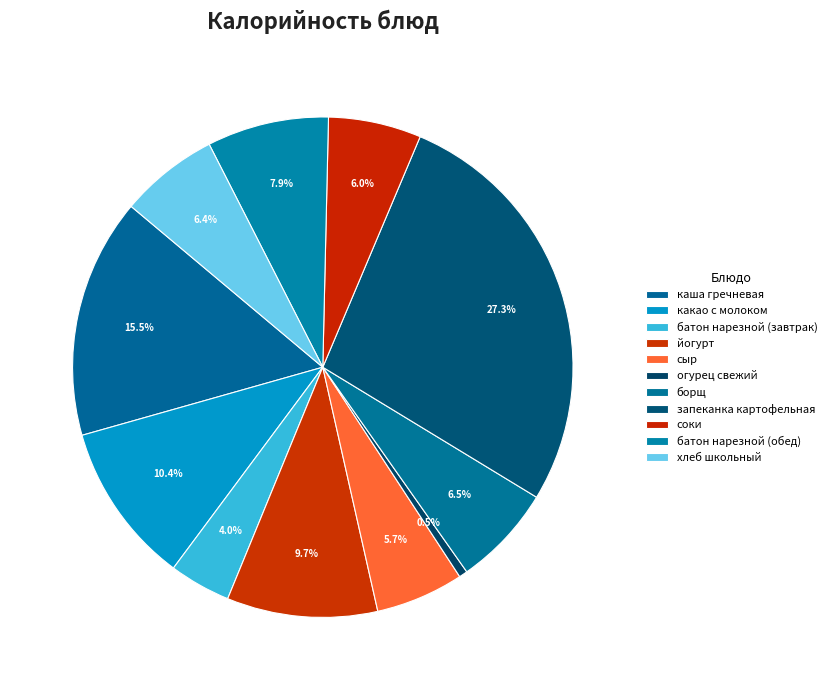

To the nearest percent, what portion does сыр represent?

6%